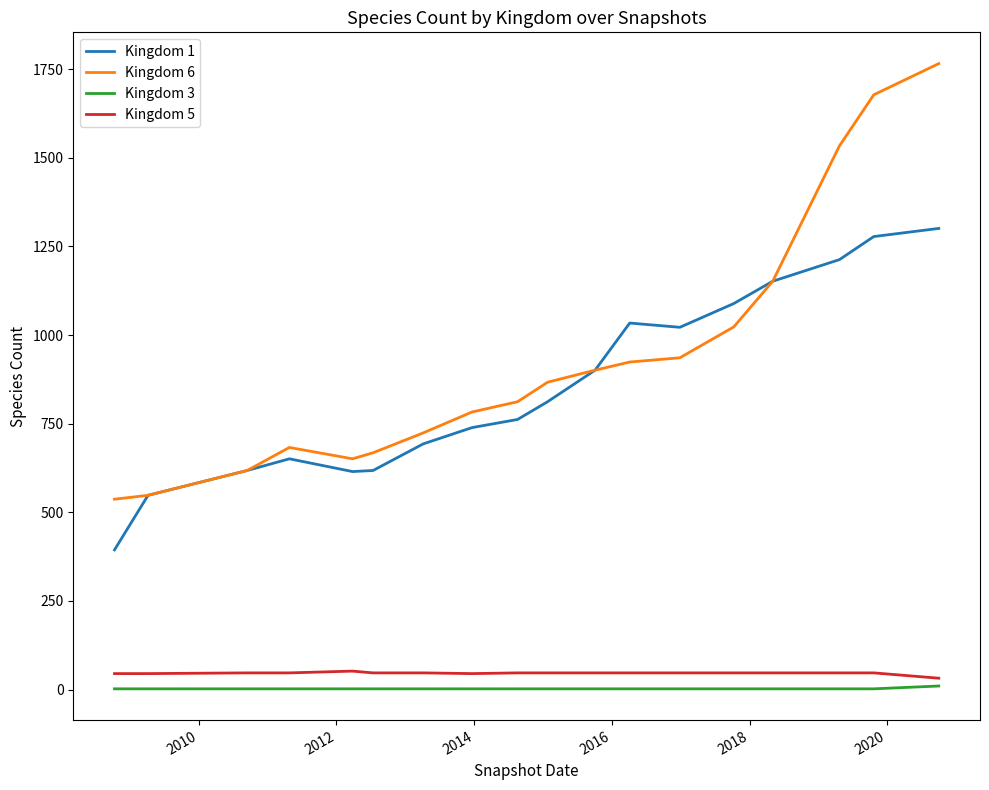

What is the greatest value displayed?

1766